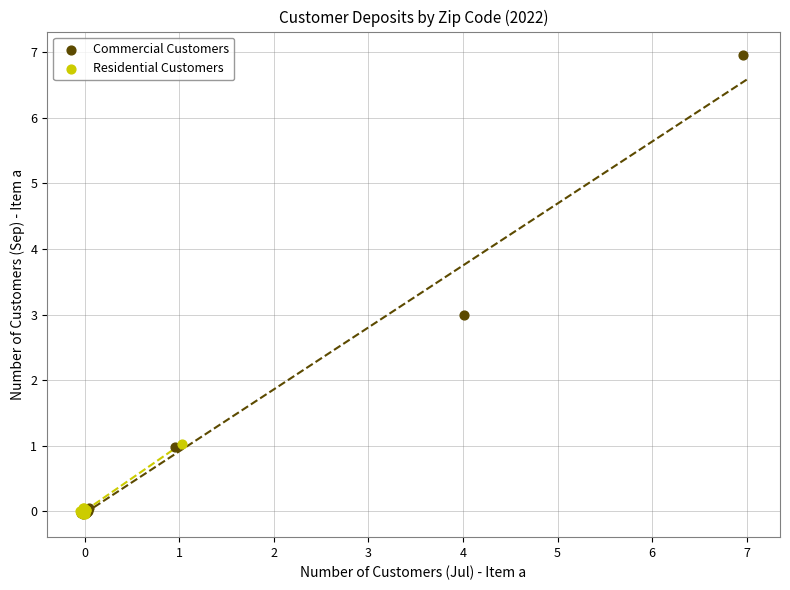

Which series reaches the maximum Y coordinate?

Commercial Customers